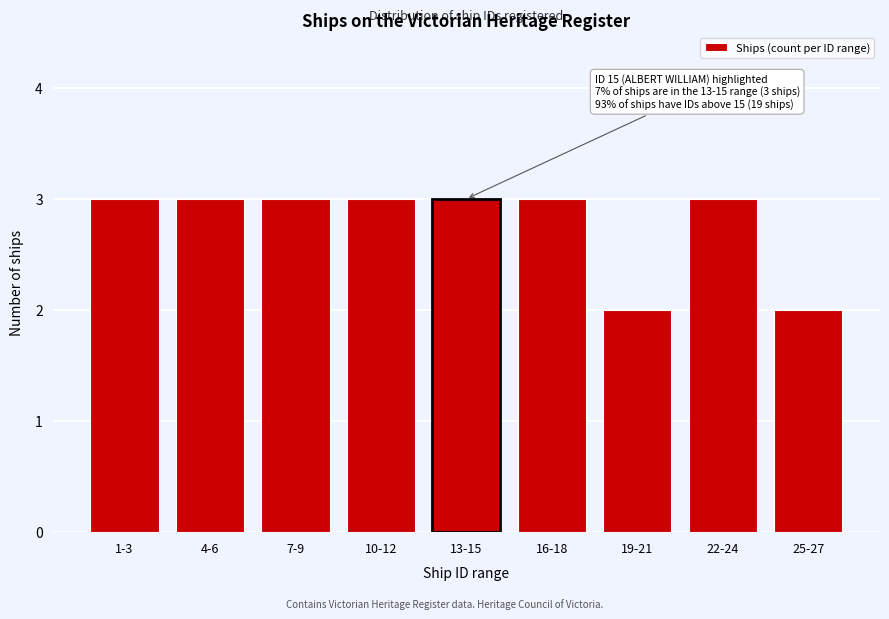

Reading left to right, what are all the values shown in this chart?

3	3	3	3	3	3	2	3	2